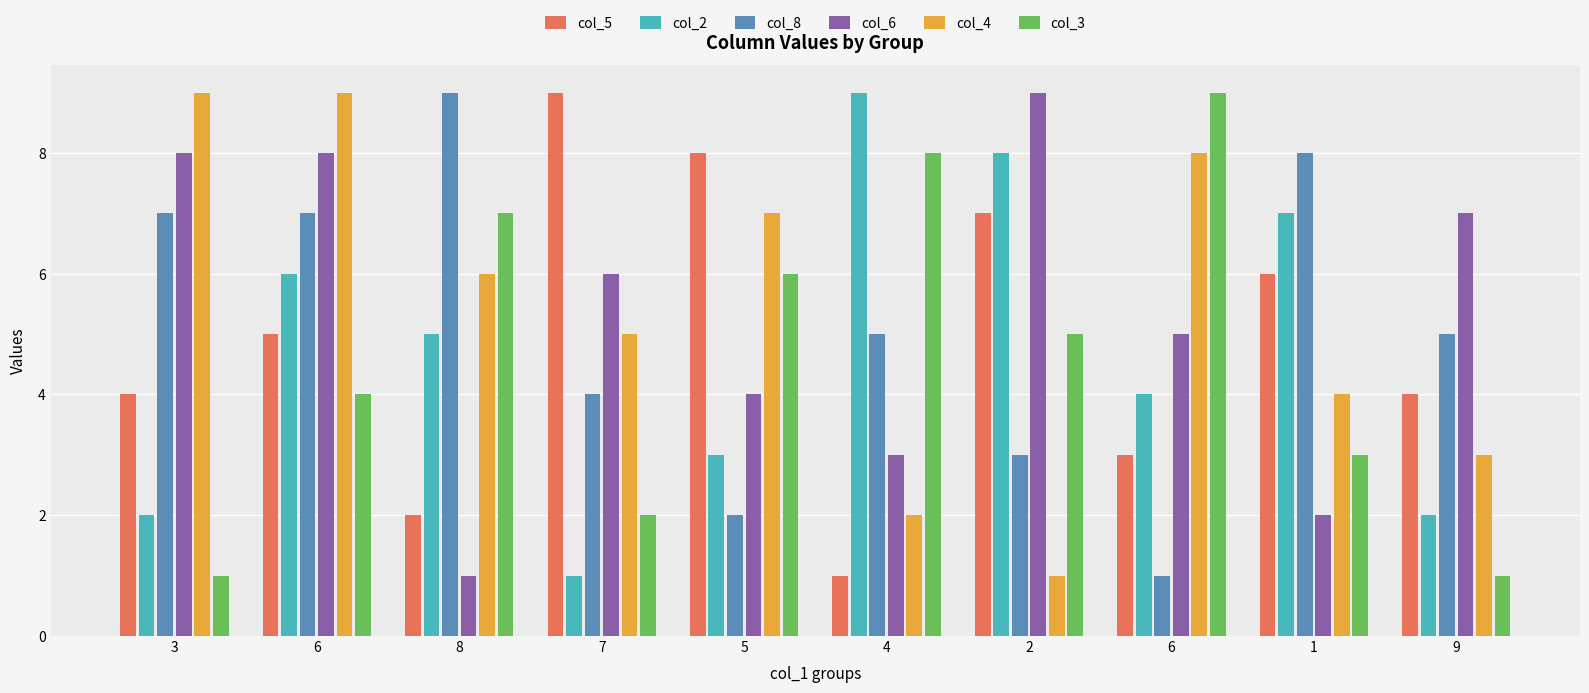

How many col_6 values are between 3 and 8?

7